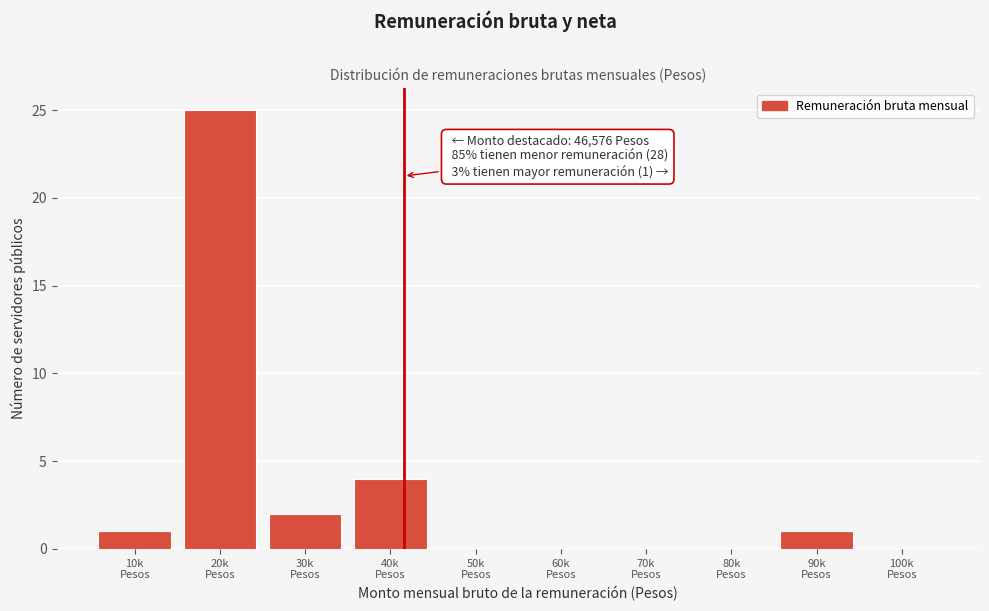

What is the sum of all values?

33